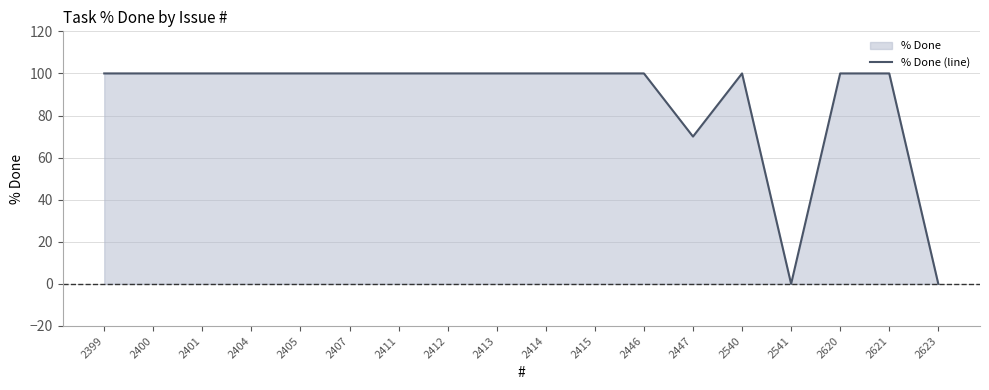

Reading left to right, what are all the values shown in this chart?

100	100	100	100	100	100	100	100	100	100	100	100	70	100	0	100	100	0